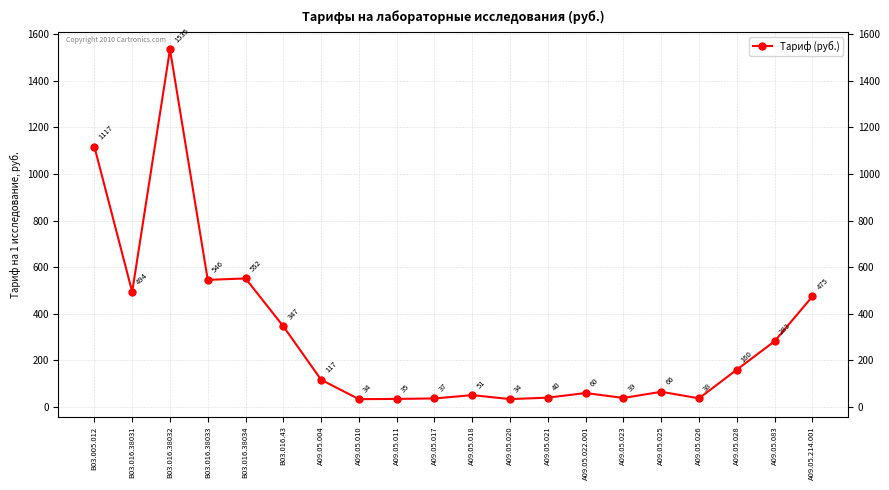

True or false: the data shows 39.1 at A09.05.023.

True